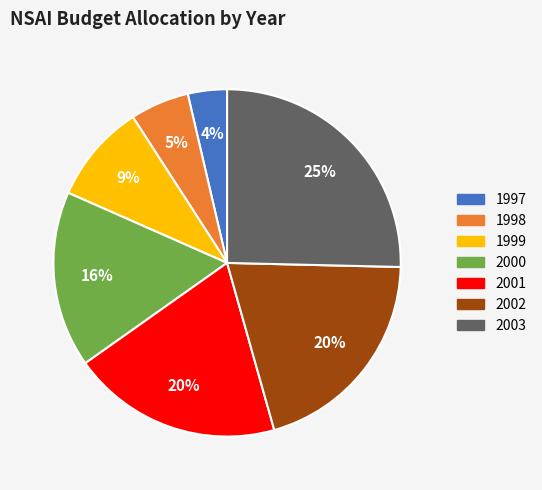

Is there a majority slice in this chart?

No